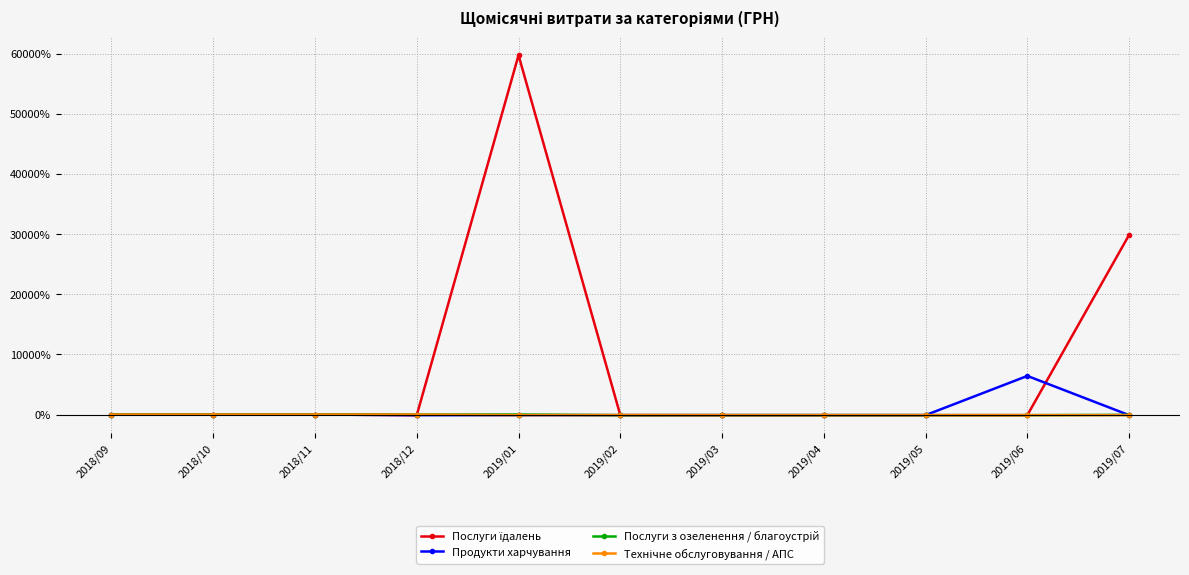

Which label corresponds to the largest value in the chart?

2019/01